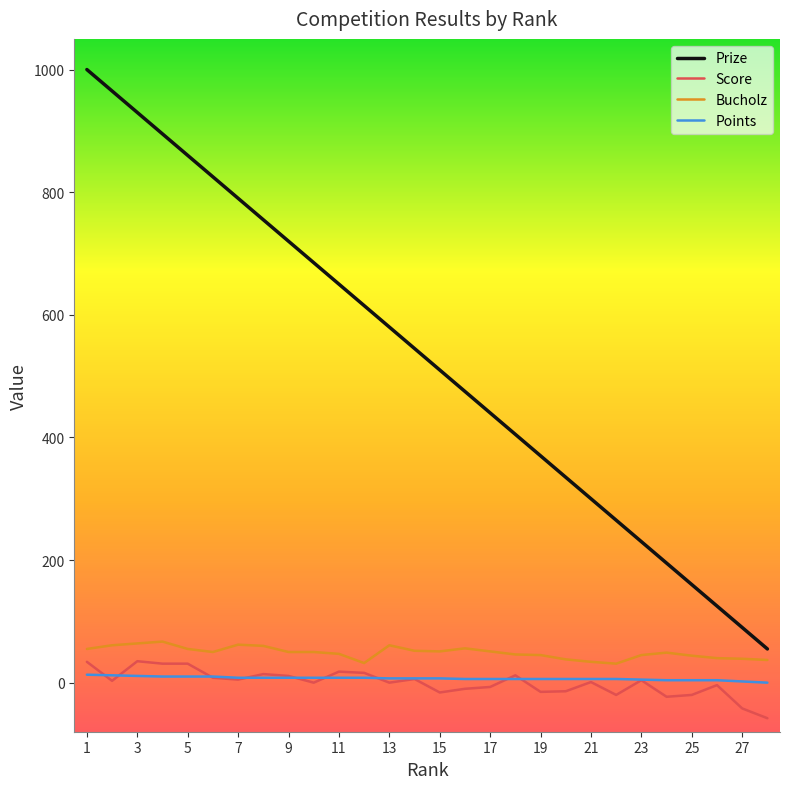

Which series has the largest total across all categories?

Prize